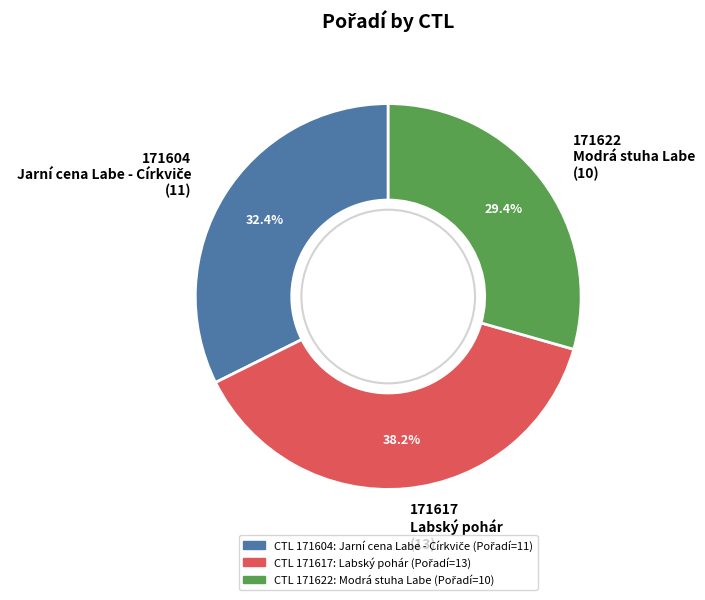

How many slices are in this pie chart?

3